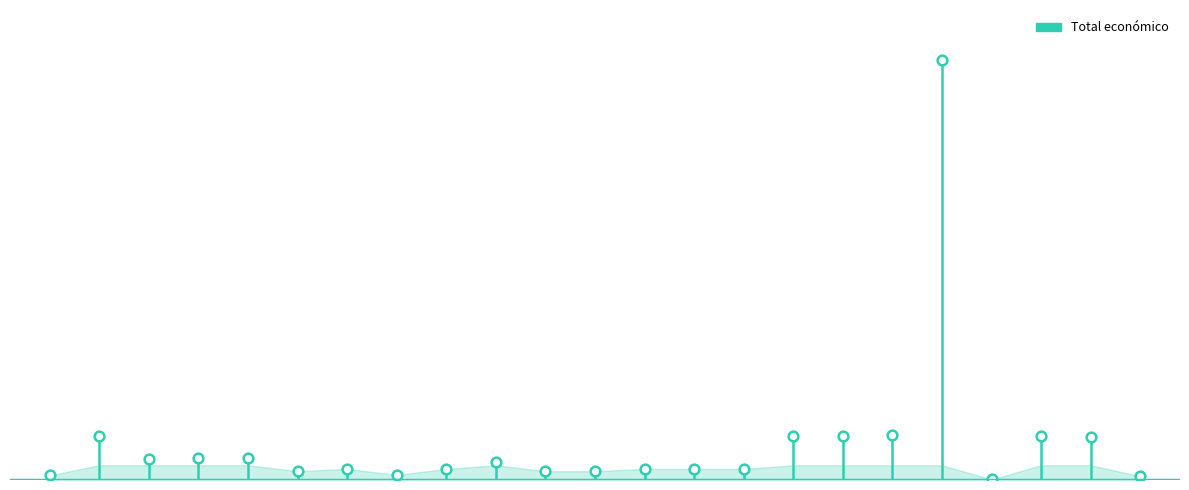

Reading left to right, transcribe all the data shown in this chart.

62065	599962	279355	297186	297514	120000	150000	70000	150000	250000	120000	119999	150000	150000	150000	599792	590712	615375	5685677	7960	593991	577576	52055